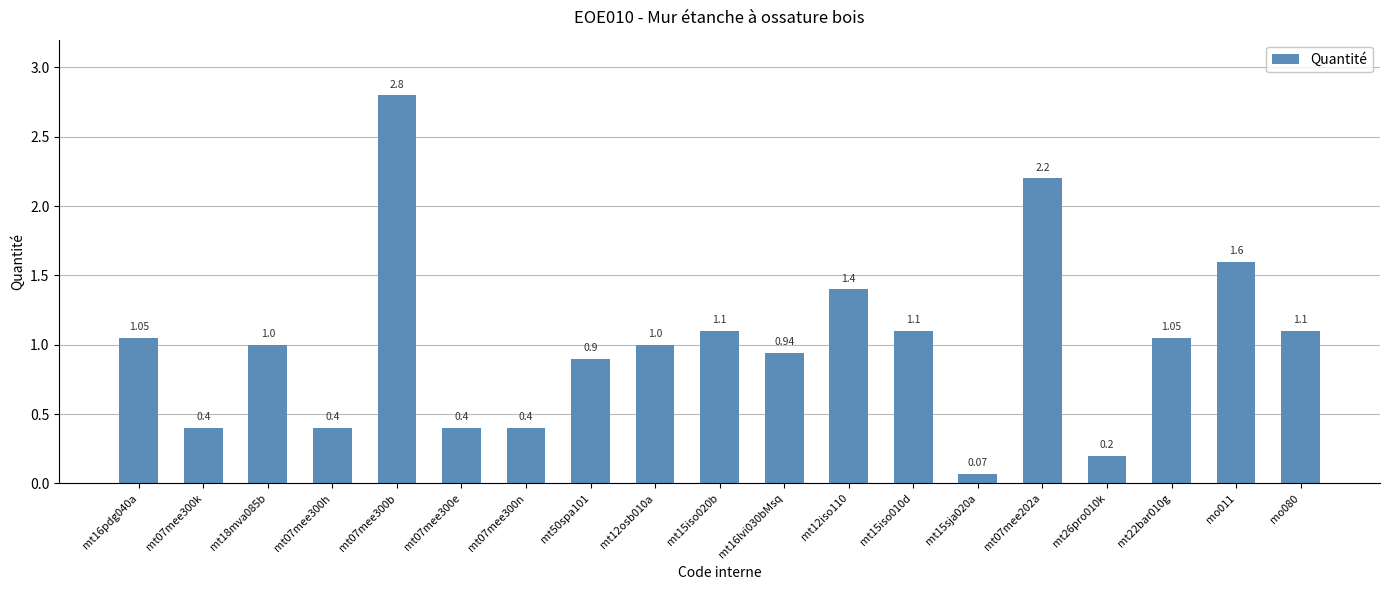

Approximately how many times larger is the value at mt15iso020b compared to mo011?

0.7